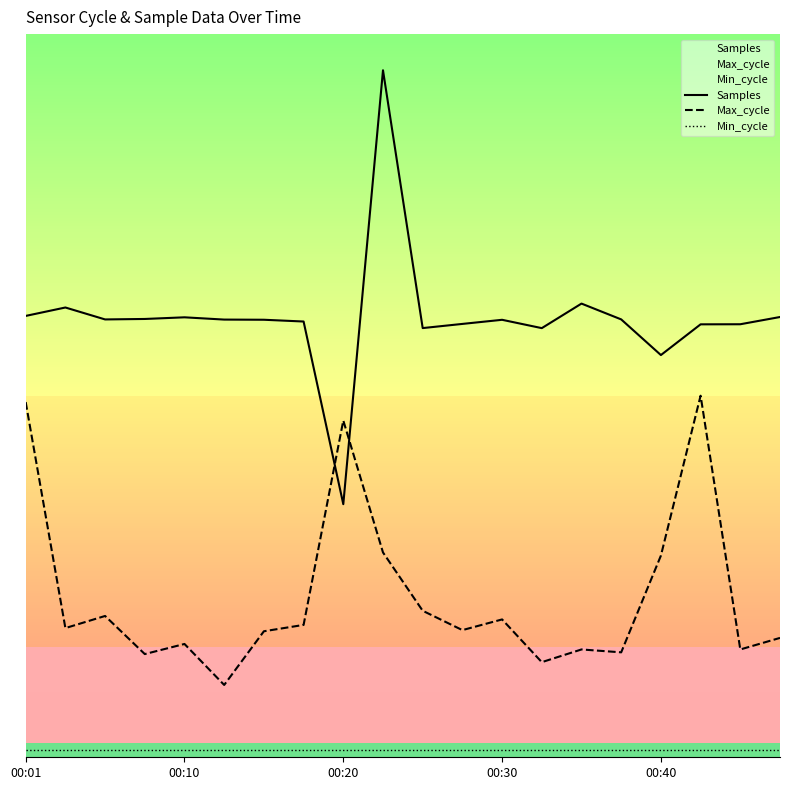

Between 00:01 and 11, which is larger?

00:01